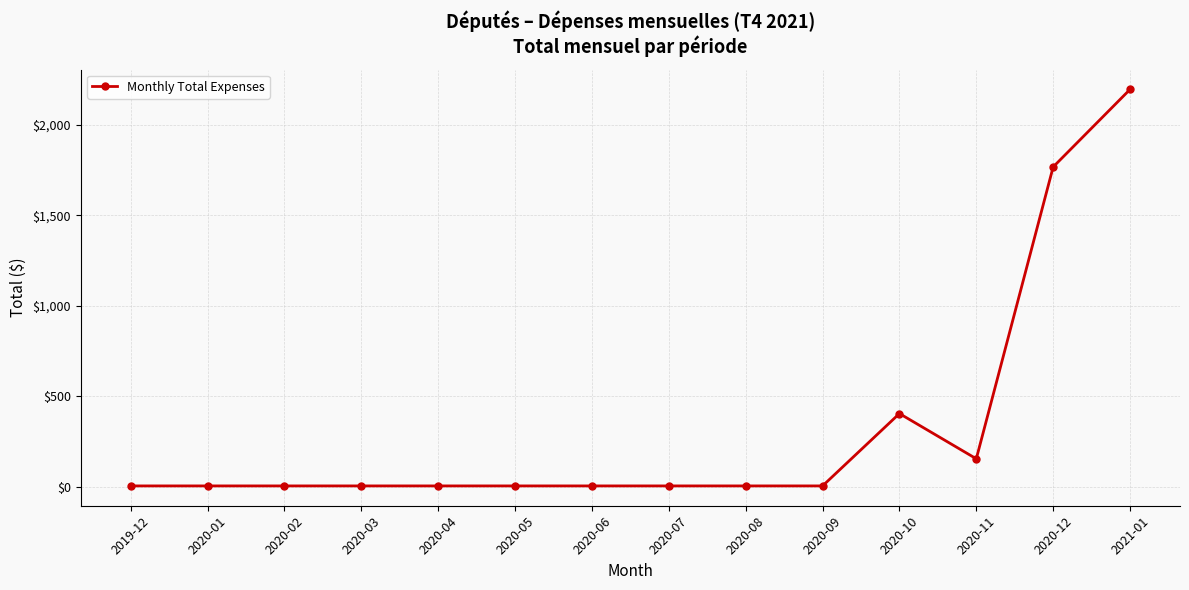

What is the sum of all values?

4560.1